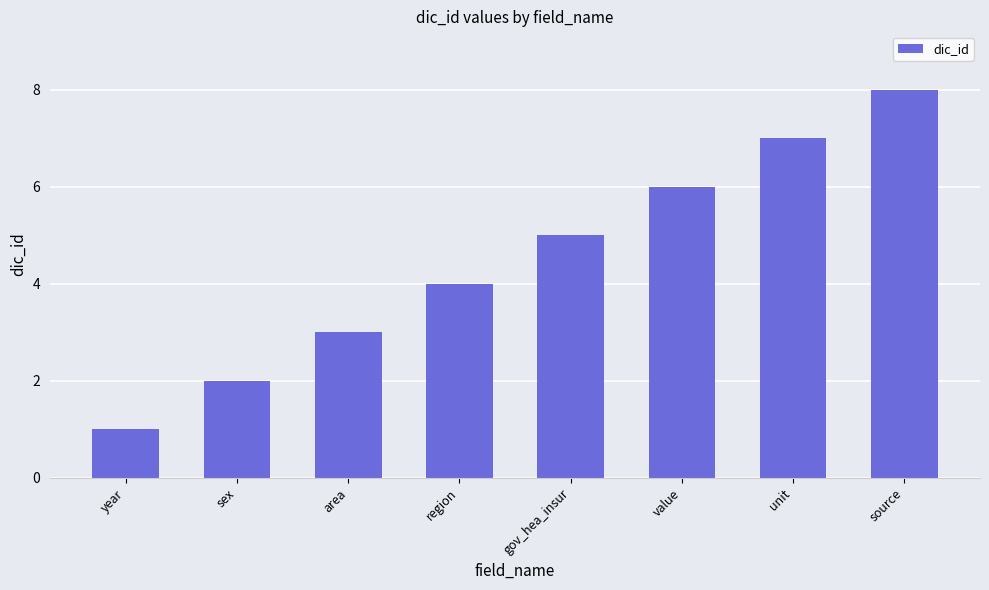

What is the label of the 7th bar from the left?

unit